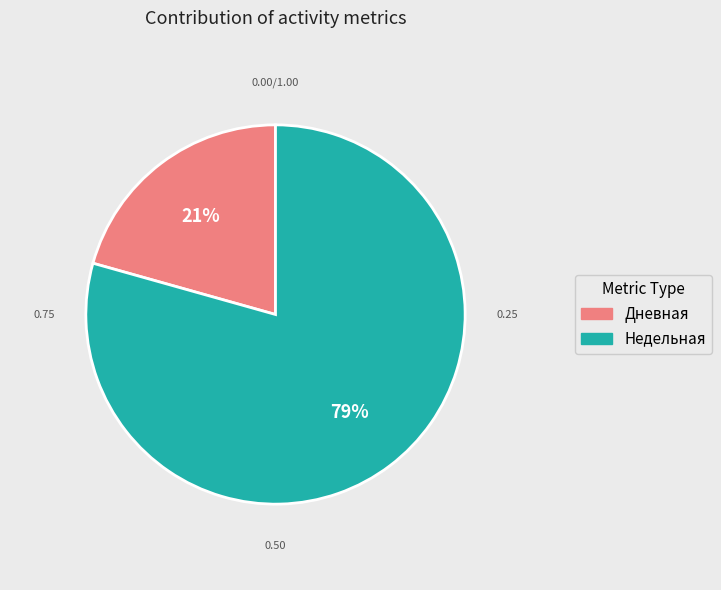

Combined, do Недельная and Дневная account for over 50%?

Yes